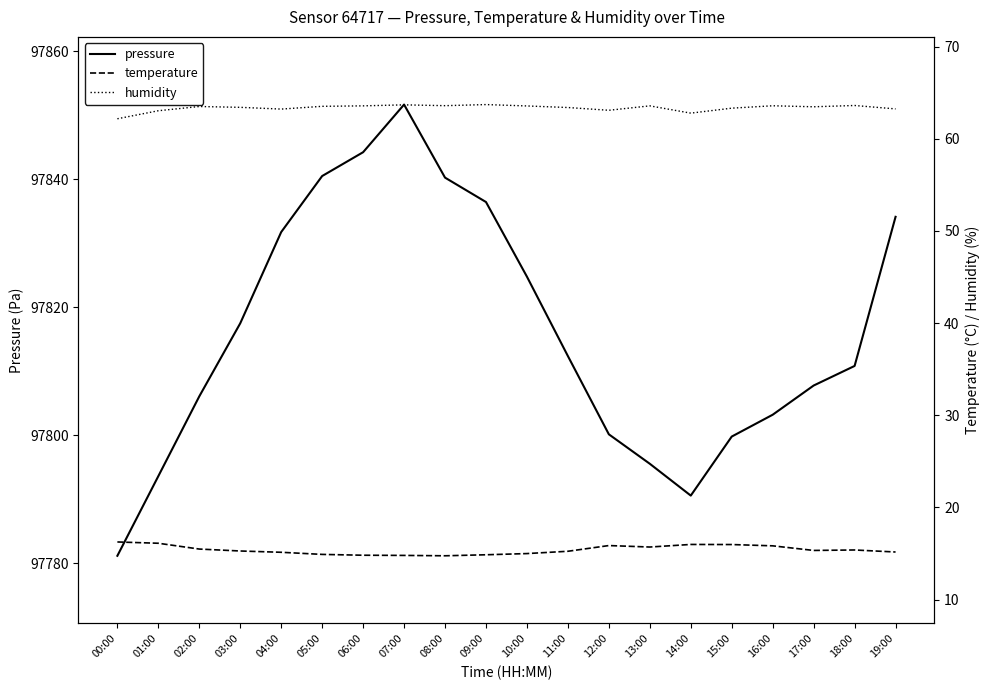

At which label does pressure first exceed 97812?

03:00